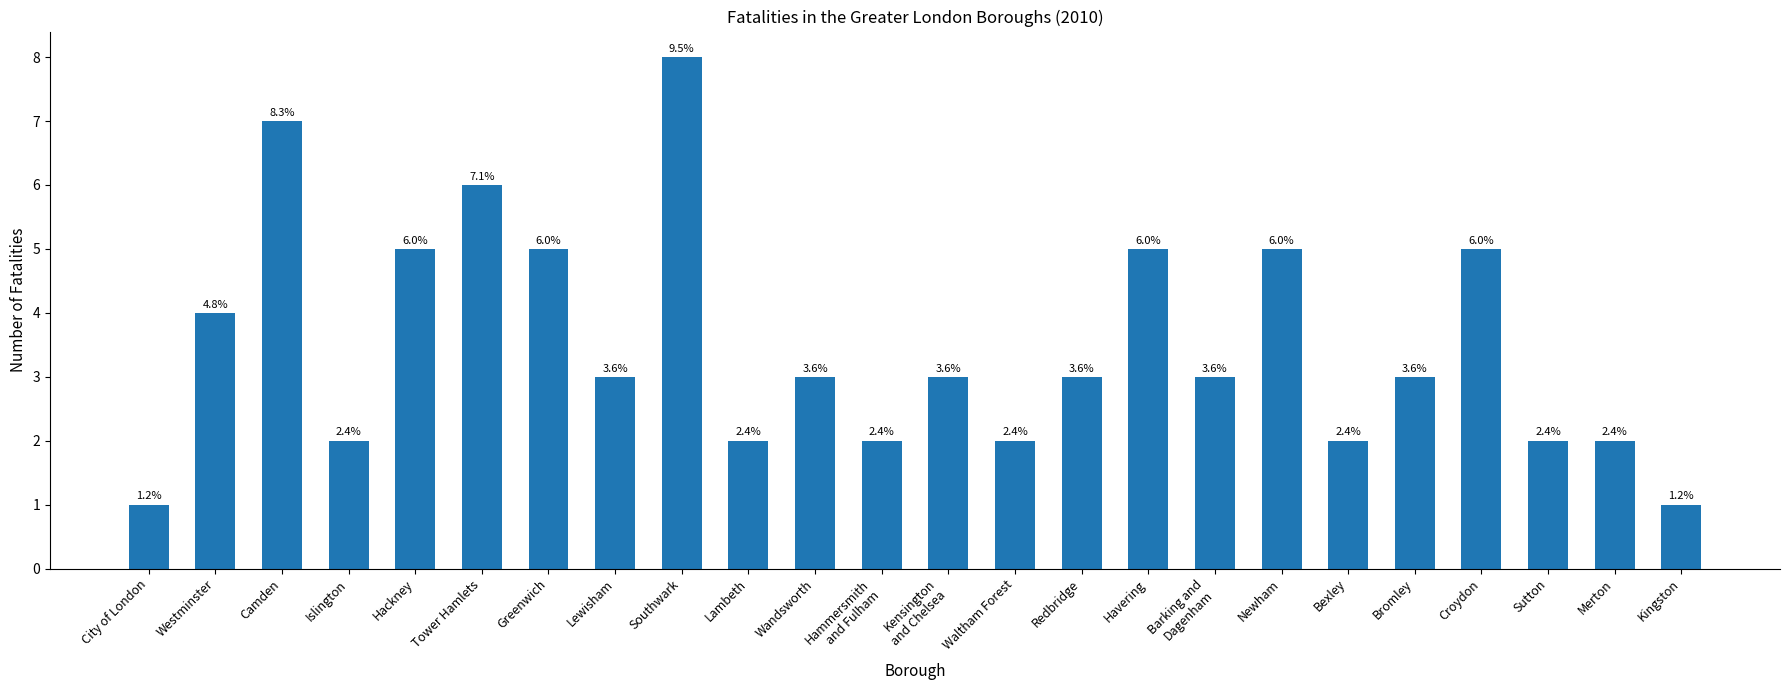

Does the chart contain stacked bars?

No